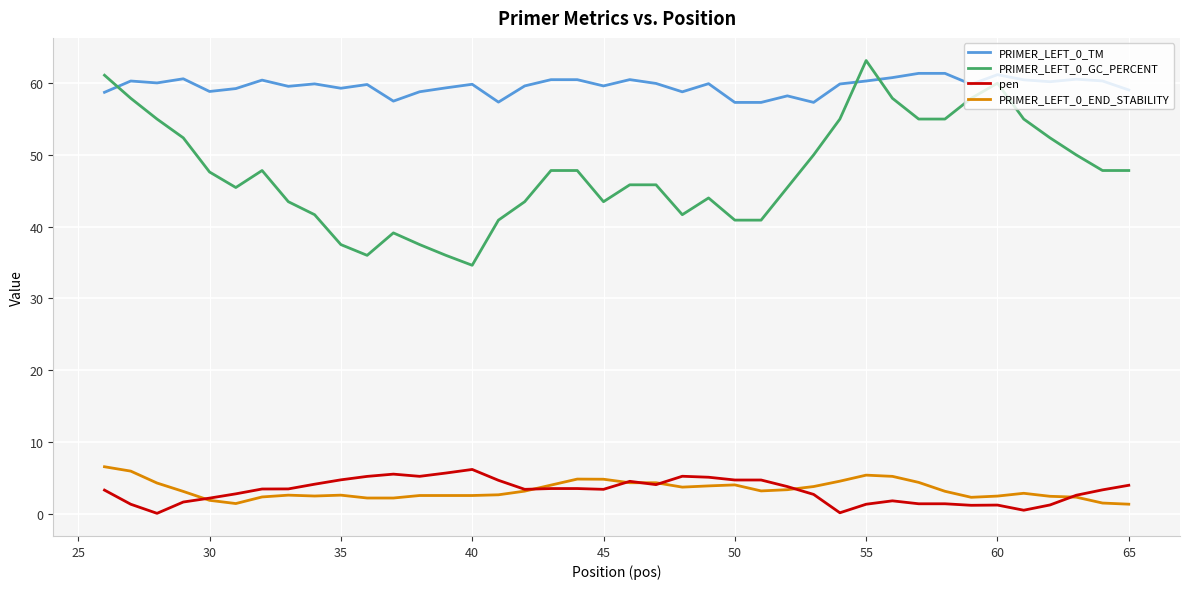

What is the maximum value shown in the chart?

63.2